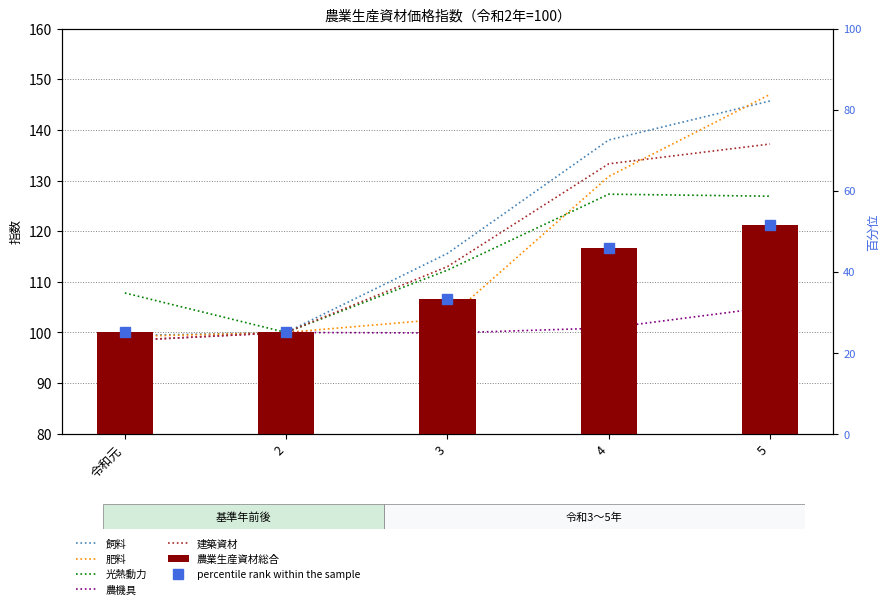

Which category has the highest value in the 光熱動力 series?

4